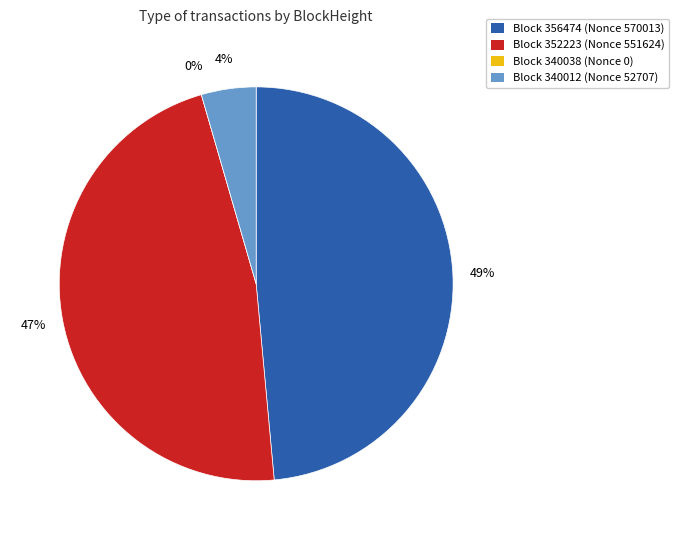

Is it true that 352223 is 35% of the pie?

False